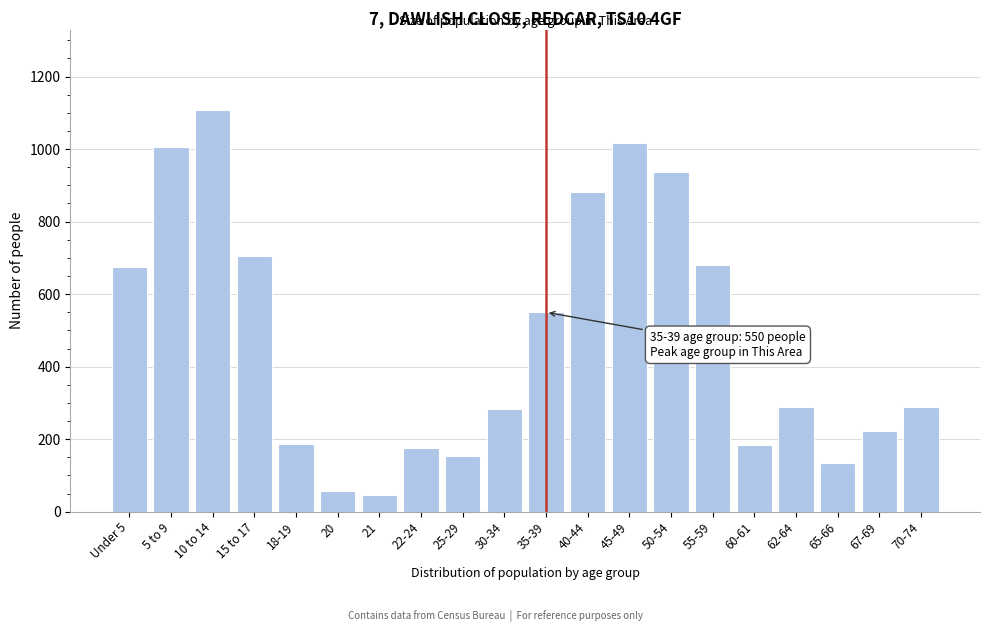

What is the label of the 10th bar from the right?

35-39